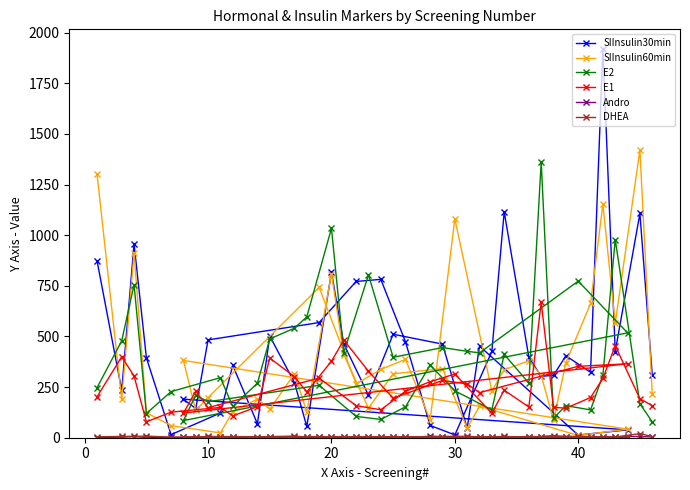

Reading right to left, list all the values displayed in this chart.

SIInsulin30min: 309.3	1107.1	425.3	1920.3	323.2	404.5	308.6	303.0	396.8	1115.5	426.0	13.9	60.5	473.3	781.9	771.5	568.5	483.0	143.9	190.4	38.9	13.2	452.4	46.6	462.2	510.8	209.9	462.9	818.0	55.6	272.4	501.8	68.8	357.2	122.3	15.3	394.8	957.0	234.9	873.6
SIInsulin60min: 215.4	1419.9	565.0	1152.3	663.0	369.7	86.2	307.9	379.5	335.7	230.0	1080.7	88.3	387.1	337.1	265.5	742.3	198.1	134.8	381.6	42.4	11.1	155.7	47.3	341.2	315.5	146.6	410.7	809.7	127.2	316.2	141.1	191.1	129.3	23.6	59.8	123.7	911.8	189.0	1301.0
E2: 78.1	167.7	978.6	308.4	137.2	158.6	96.4	1362.6	269.4	411.7	137.5	231.6	358.7	152.2	90.3	105.2	258.7	177.6	209.5	84.6	517.8	773.2	418.9	426.6	444.9	397.2	803.9	419.9	1034.0	596.6	540.9	487.9	269.6	154.2	296.5	227.9	119.5	755.5	478.2	246.9
E1: 158.3	192.5	454.4	293.0	198.2	145.8	150.1	668.3	151.8	234.6	120.6	314.5	276.2	229.6	137.9	158.3	294.4	148.4	229.6	121.8	365.1	352.6	222.4	265.7	282.6	195.0	328.2	482.1	378.1	226.0	301.3	393.3	153.0	107.8	149.6	126.2	78.4	304.7	399.7	201.9
Andro: 3.2	6.6	4.2	3.6	5.6	2.6	4.2	4.1	6.0	3.4	2.7	6.5	6.9	2.4	2.5	2.1	5.5	4.6	5.3	1.9	2.6	2.4	3.7	3.2	2.5	3.2	1.6	1.8	4.7	2.0	4.1	2.6	1.0	2.9	1.1	1.6	1.6	5.1	2.9	0.9
DHEA: 5.6	20.1	3.7	3.8	4.9	4.8	9.5	5.9	2.0	6.3	4.6	4.0	5.4	2.2	5.8	2.9	3.7	6.3	3.6	3.9	2.7	7.1	3.4	7.3	2.5	3.1	4.5	1.9	3.3	3.1	8.0	5.5	2.0	3.4	2.9	3.2	7.8	6.8	6.4	4.5